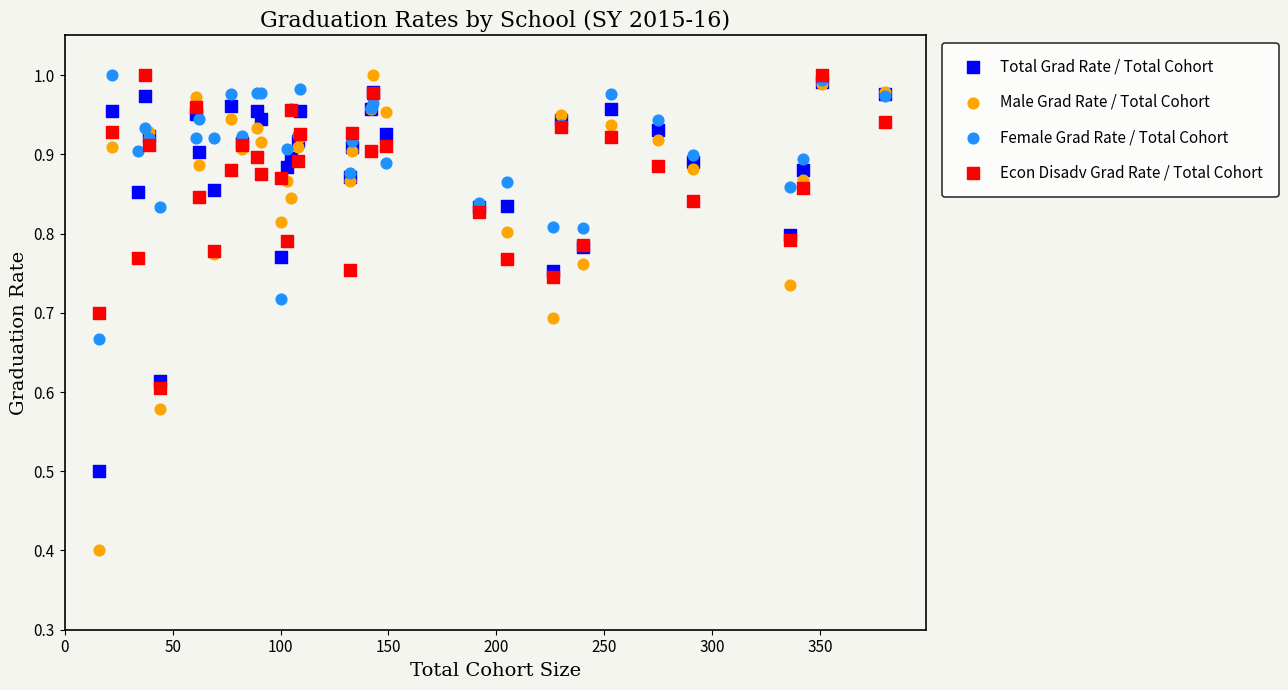

In the Male Grad Rate / Total Cohort series, what Y value is closest to 0?

0.4